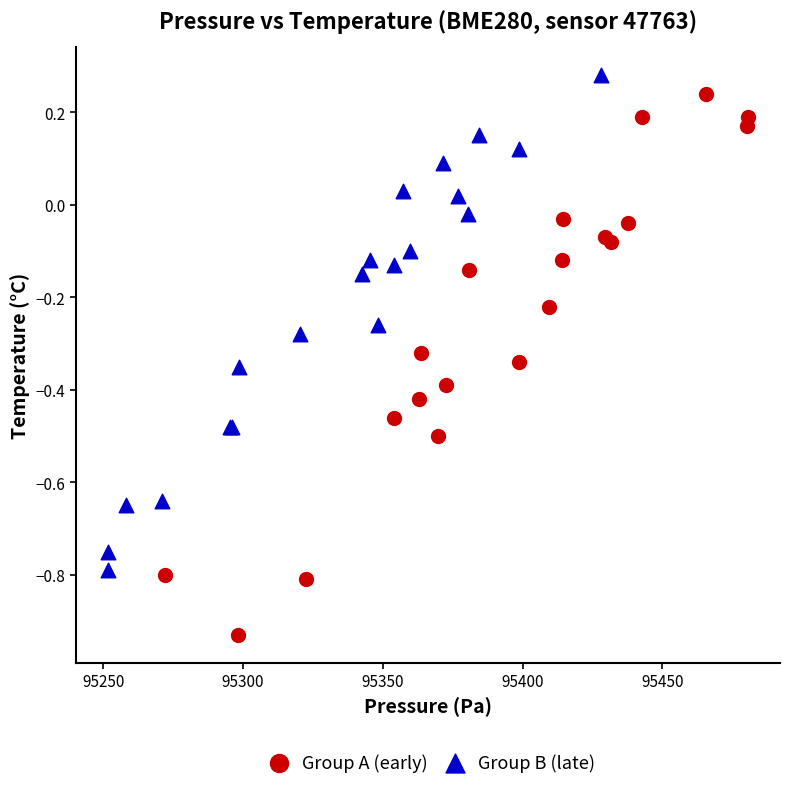

Which series has the largest Y range (max minus min)?

Group A (early)